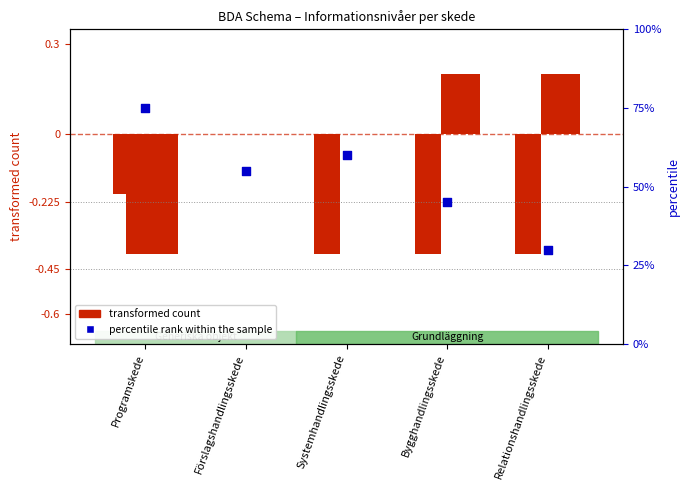

What is the total value across all series at Programskede?

74.8